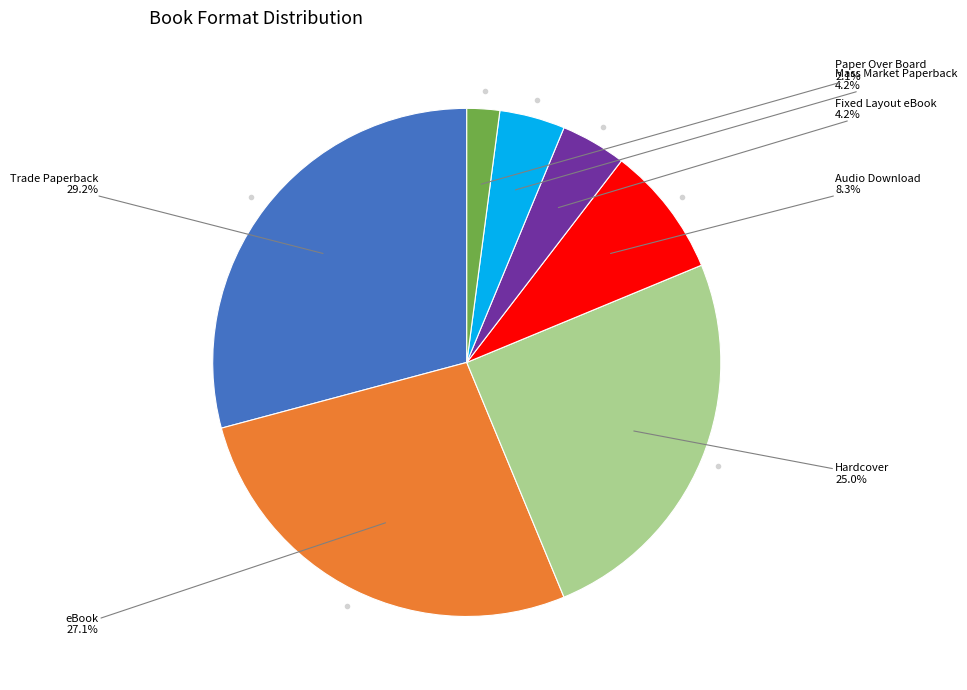

What is the largest slice in the pie chart?

Trade Paperback